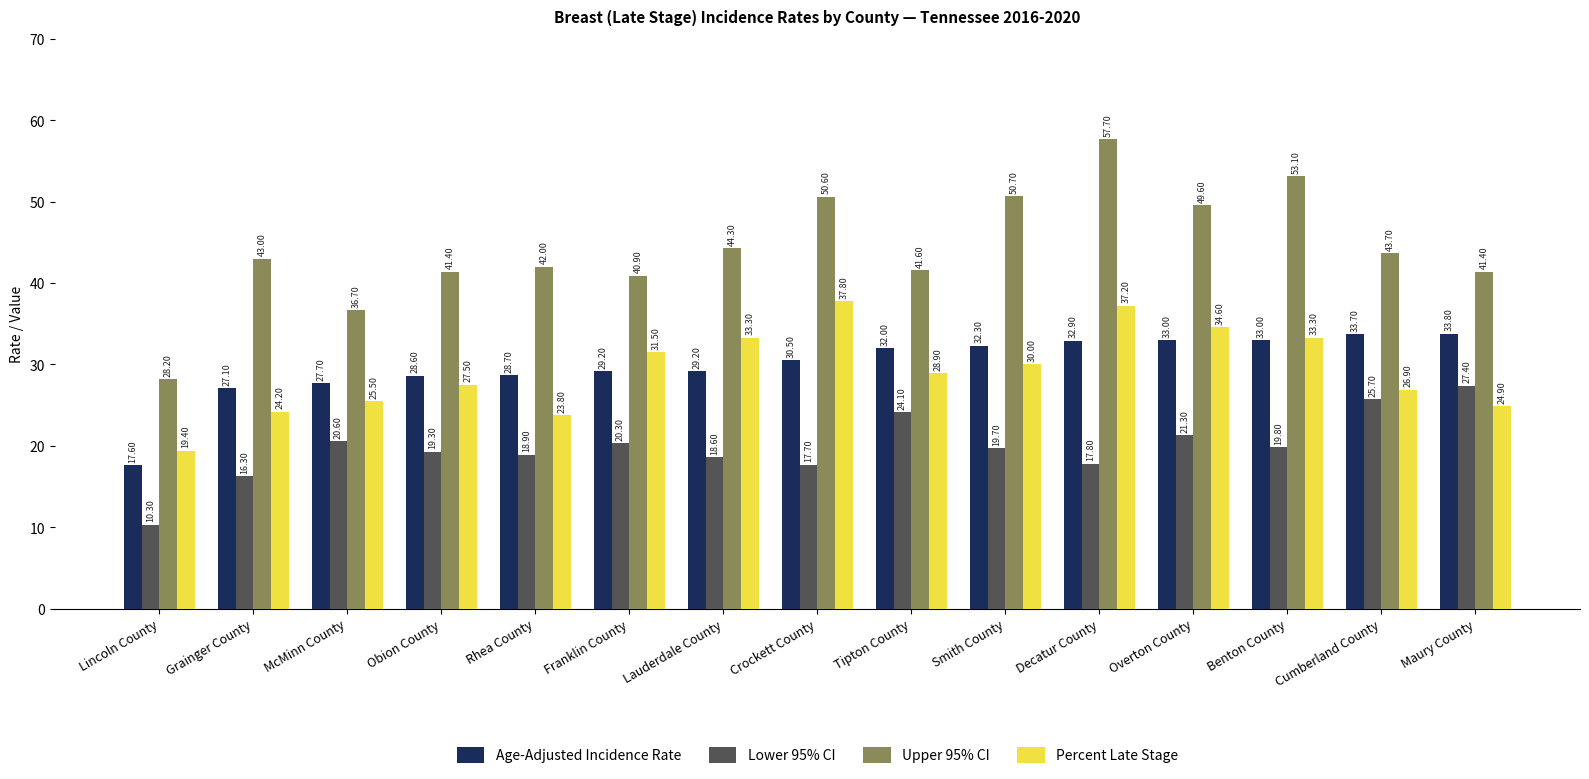

Rank the series at Decatur County from highest to lowest value.

Upper 95% CI, Percent Late Stage, Age-Adjusted Incidence Rate, Lower 95% CI